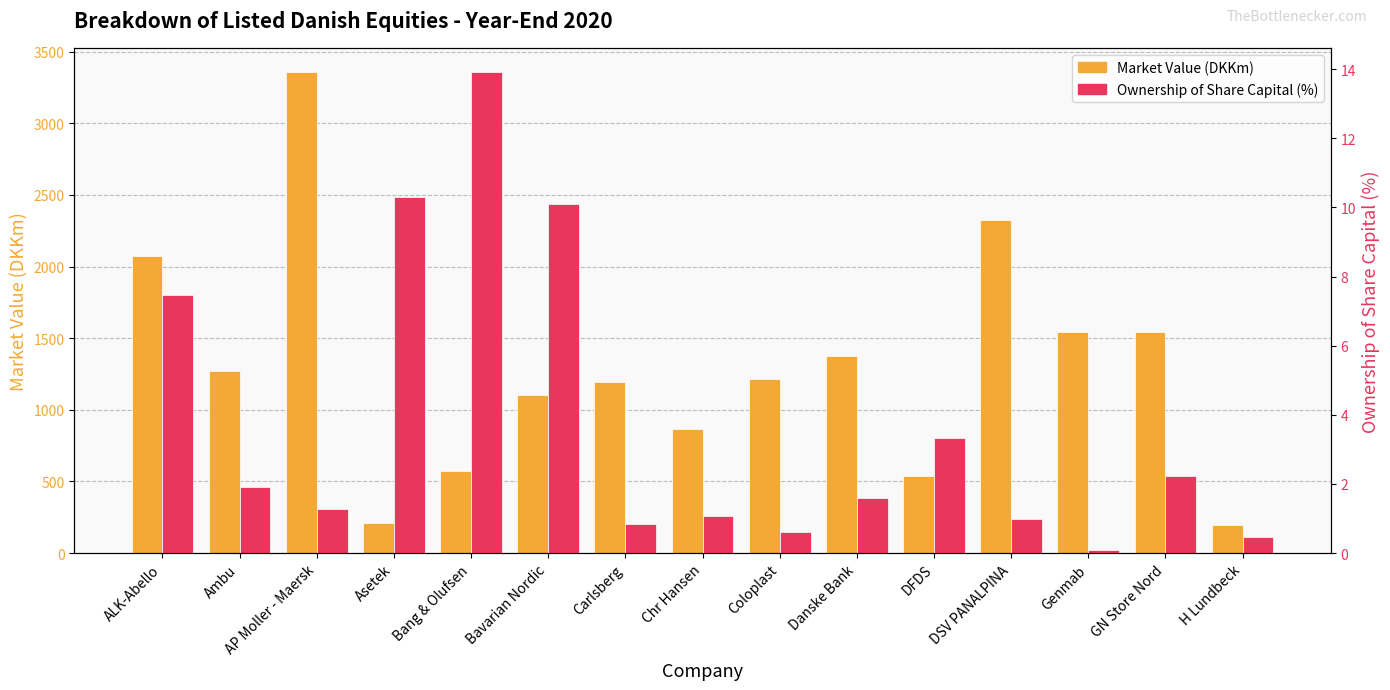

What is the label of the 7th bar from the left?

Carlsberg